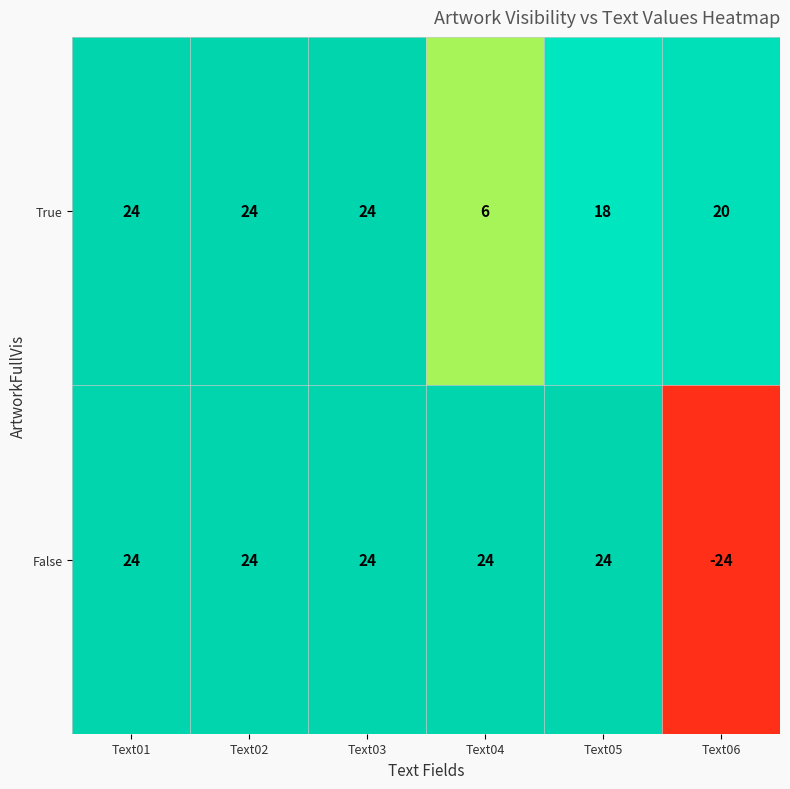

What is the total value across all series at Text06?

-4